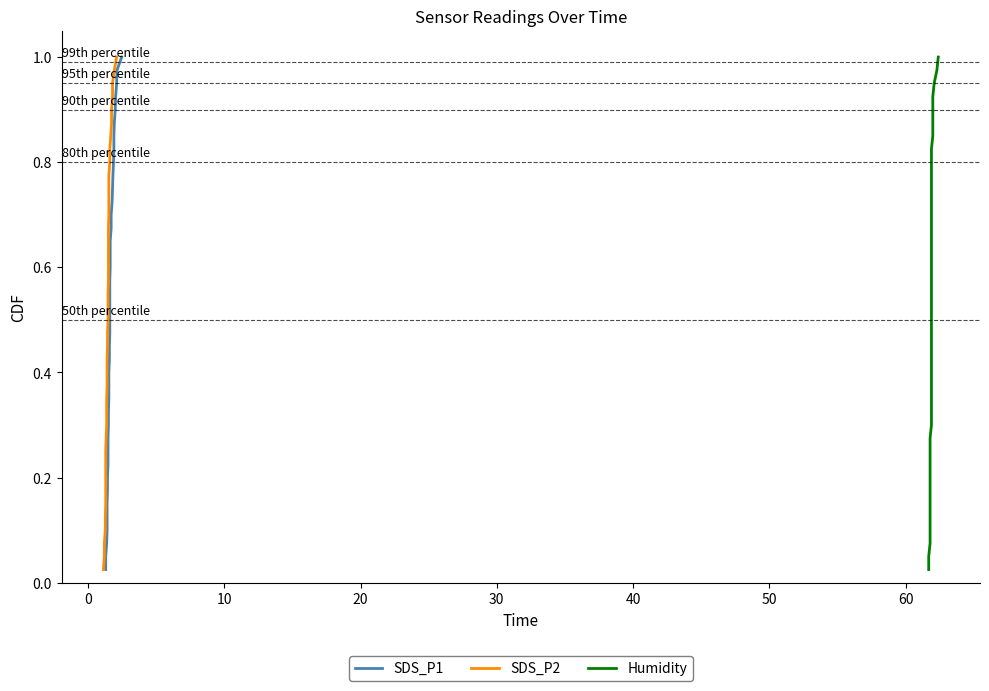

How many lines are shown in the chart?

3